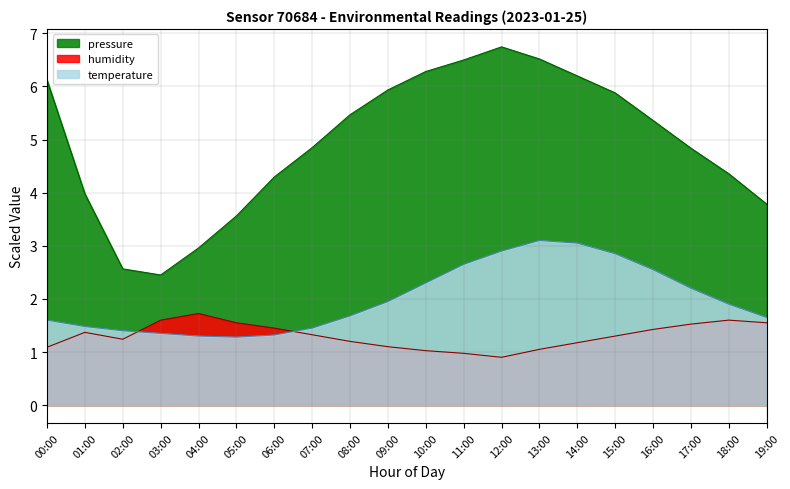

What is the spread (max minus min) of values at 08:00?

4.3